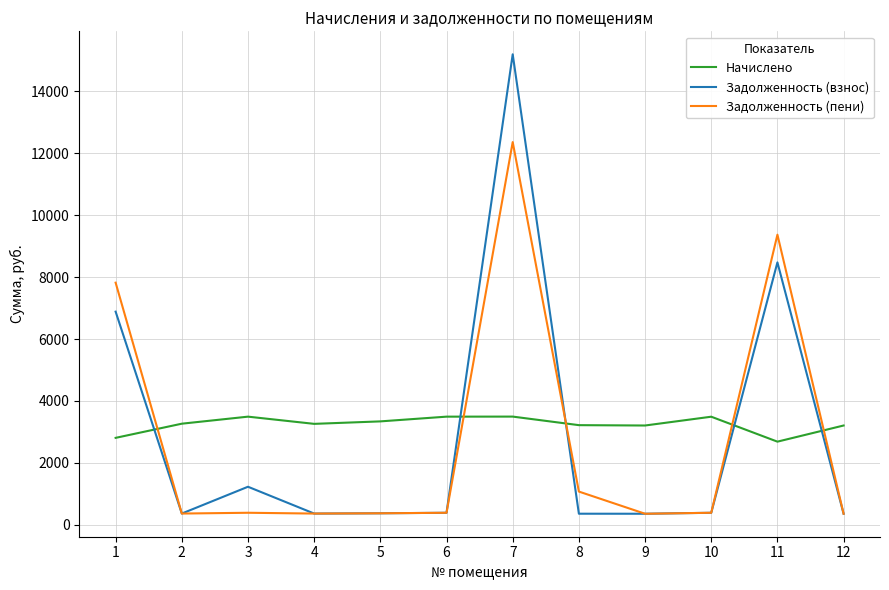

At which category is the sum across all series the highest?

7